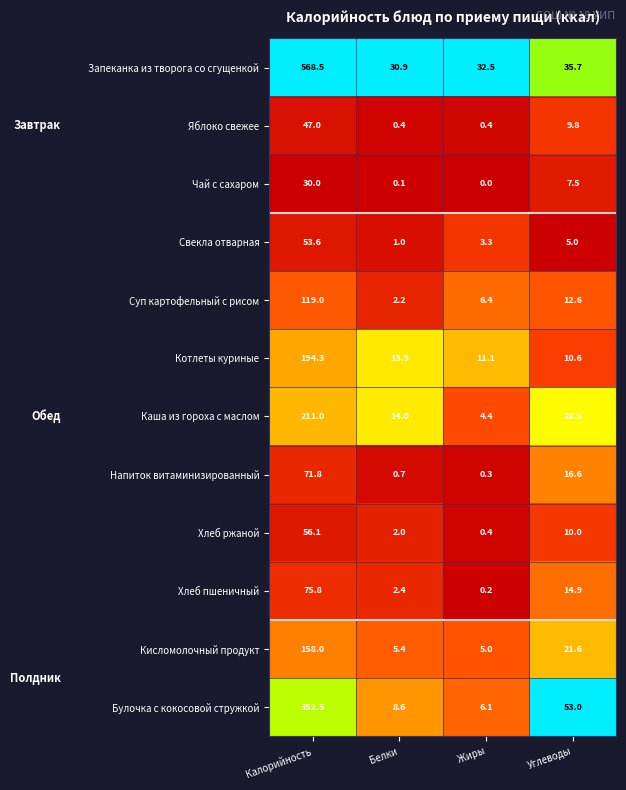

List the series in order of their peak value, highest first.

Запеканка из творога со сгущенкой, Булочка с кокосовой стружкой, Каша из гороха с маслом, Котлеты куриные, Кисломолочный продукт, Суп картофельный с рисом, Хлеб пшеничный, Напиток витаминизированный, Хлеб ржаной, Свекла отварная, Яблоко свежее, Чай с сахаром